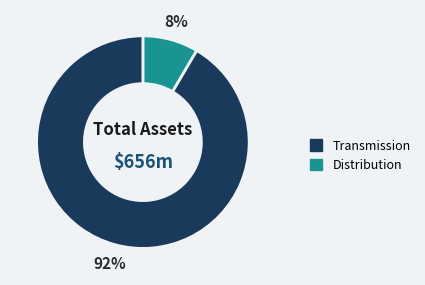

Which category has the smallest portion of the pie?

Transmission